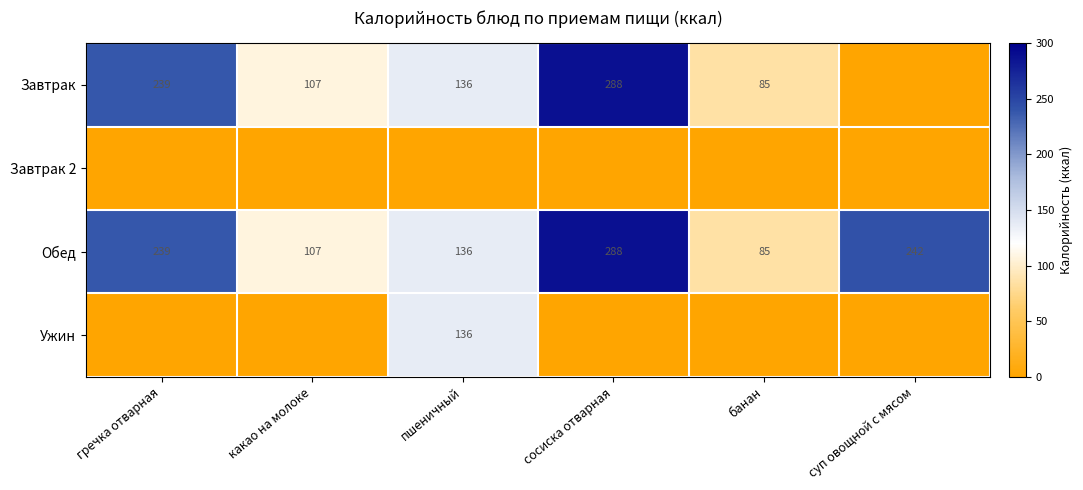

Is it true that Обед equals 85 at банан?

True